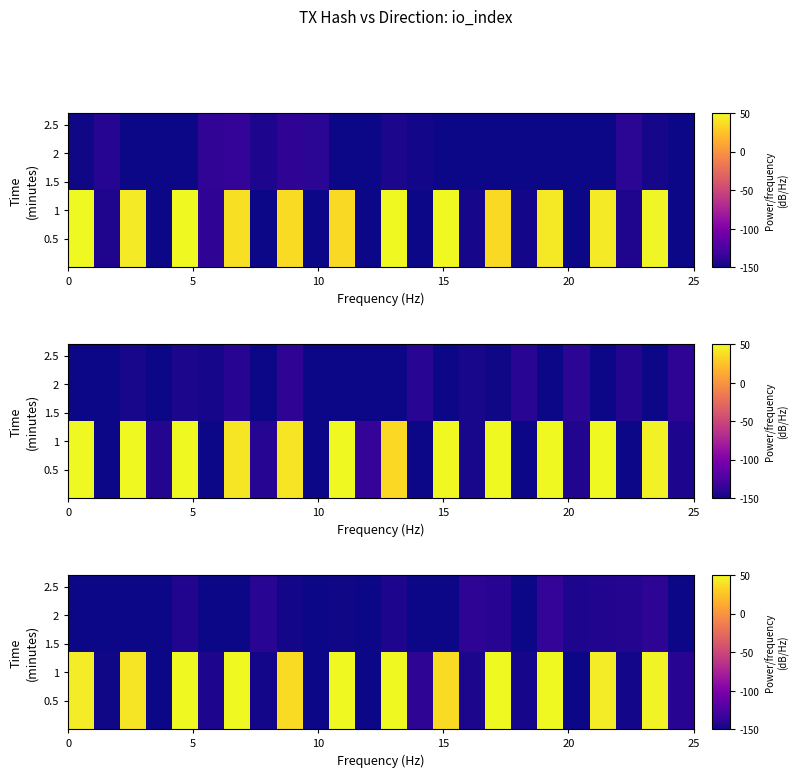

What is the sum of the row_1 values at 15 and 18?

-274.5